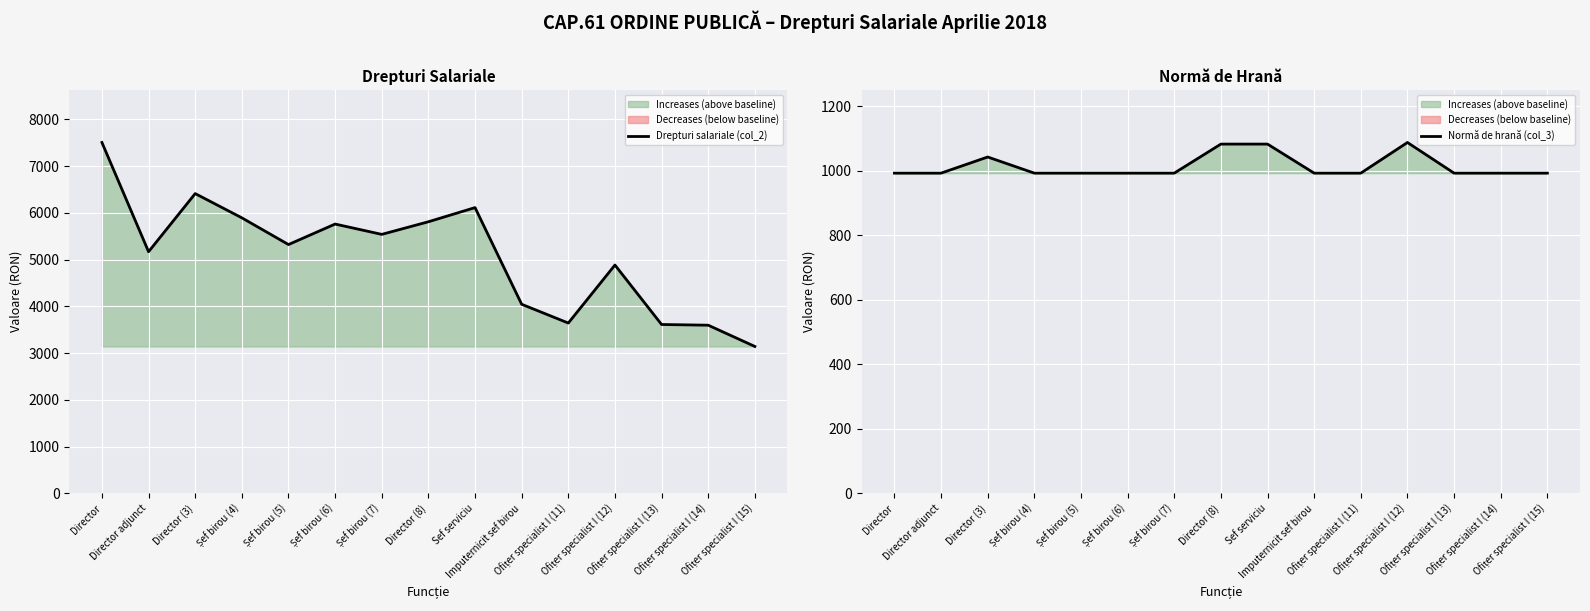

Reading right to left, extract all data points from this chart.

Drepturi salariale (col_2): Ofițer specialist I (15)=3142	Ofițer specialist I (14)=3597	Ofițer specialist I (13)=3612	Ofițer specialist I (12)=4885	Ofițer specialist I (11)=3643	Imputernicit sef birou=4045	Sef serviciu=6114	Director (8)=5811	Șef birou (7)=5541	Șef birou (6)=5762	Șef birou (5)=5323	Șef birou (4)=5895	Director (3)=6414	Director adjunct=5170	Director=7508
Normă de hrană (col_3): Ofițer specialist I (15)=992	Ofițer specialist I (14)=992	Ofițer specialist I (13)=992	Ofițer specialist I (12)=1087	Ofițer specialist I (11)=992	Imputernicit sef birou=992	Sef serviciu=1082	Director (8)=1082	Șef birou (7)=992	Șef birou (6)=992	Șef birou (5)=992	Șef birou (4)=992	Director (3)=1042	Director adjunct=992	Director=992